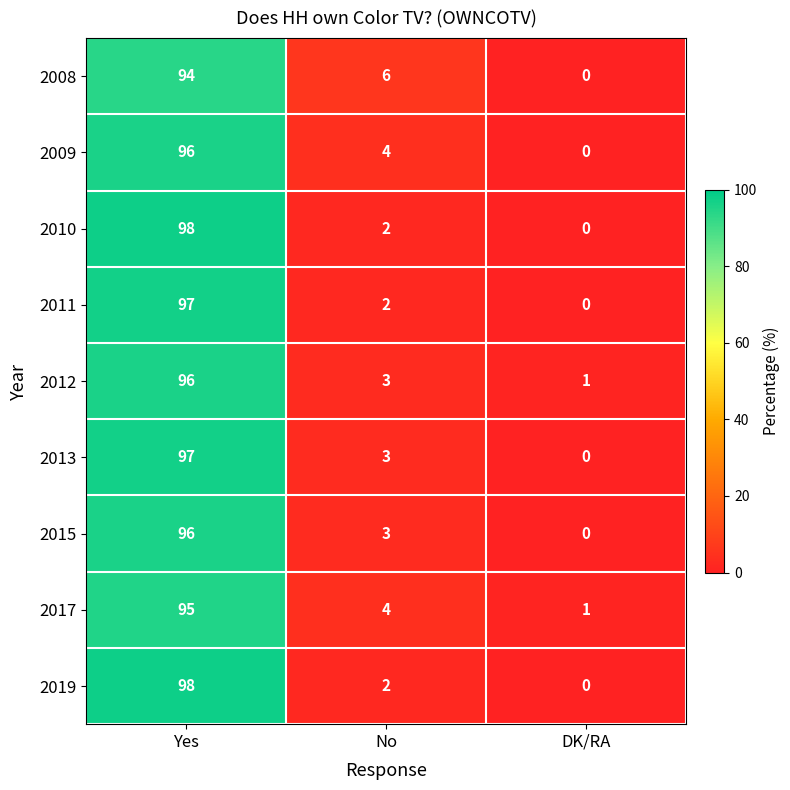

What is the maximum value shown in the chart?

98